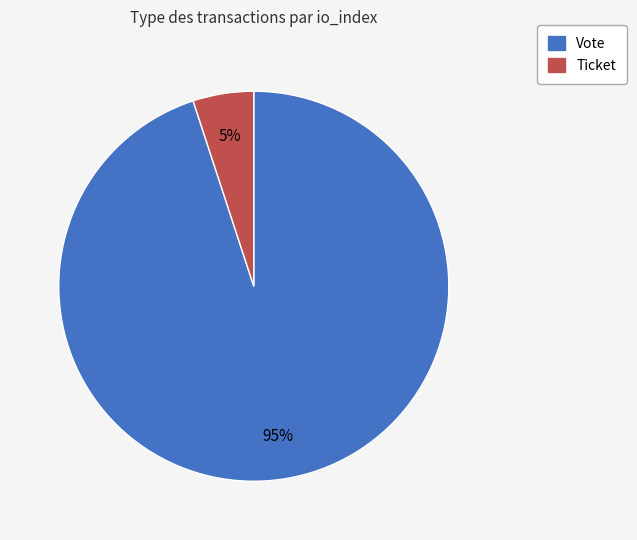

To the nearest percent, what is the average slice percentage?

50%